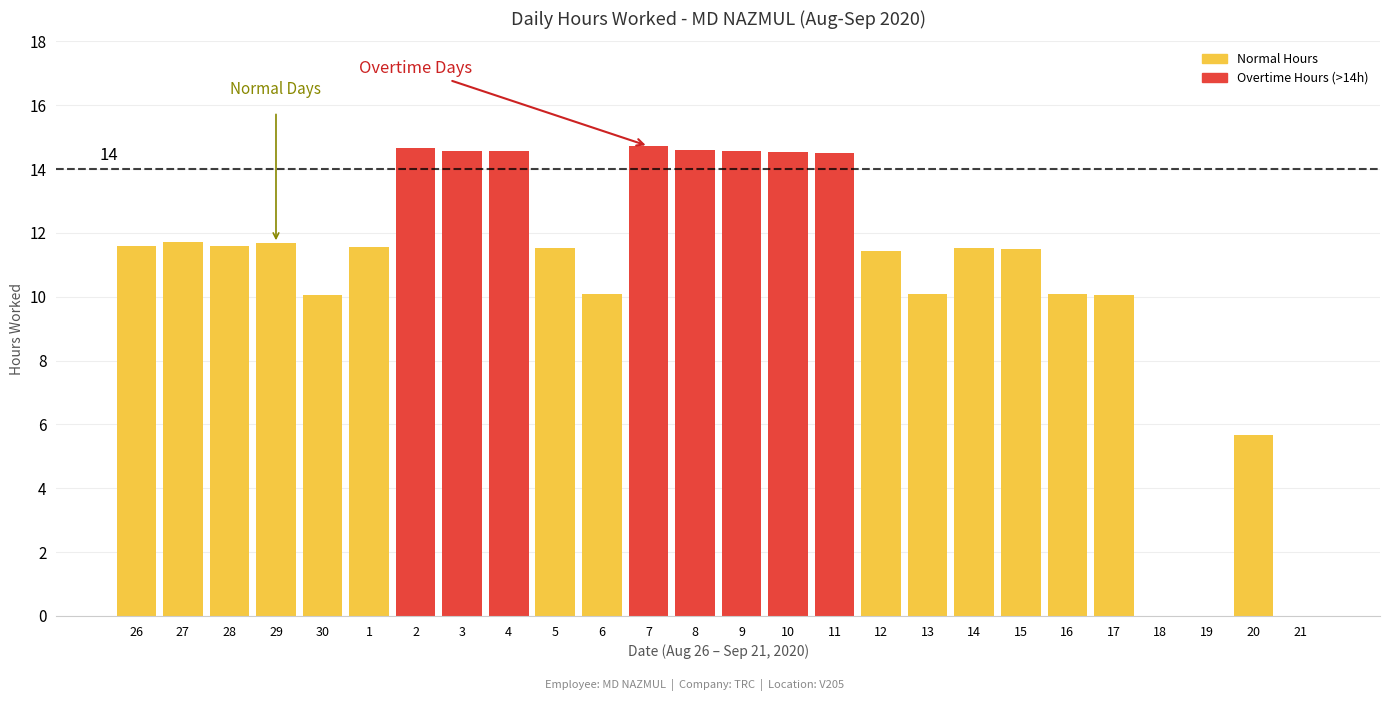

What is the sum of the values at 20 and 5?

17.2